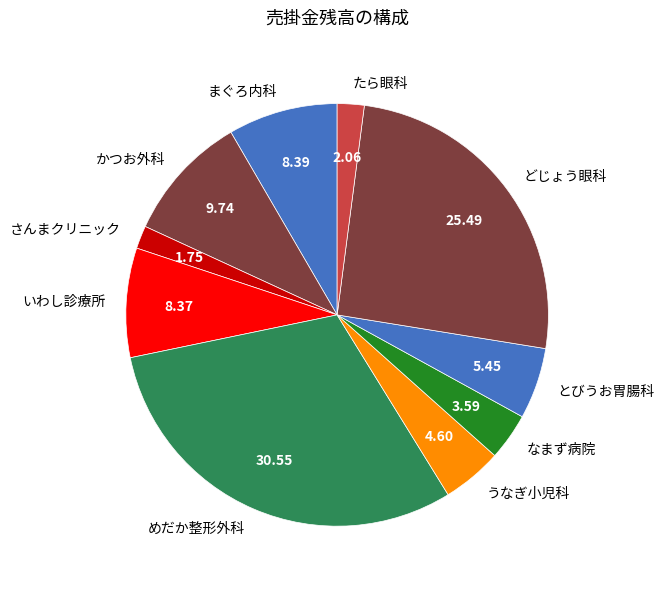

How many slices are in this pie chart?

10